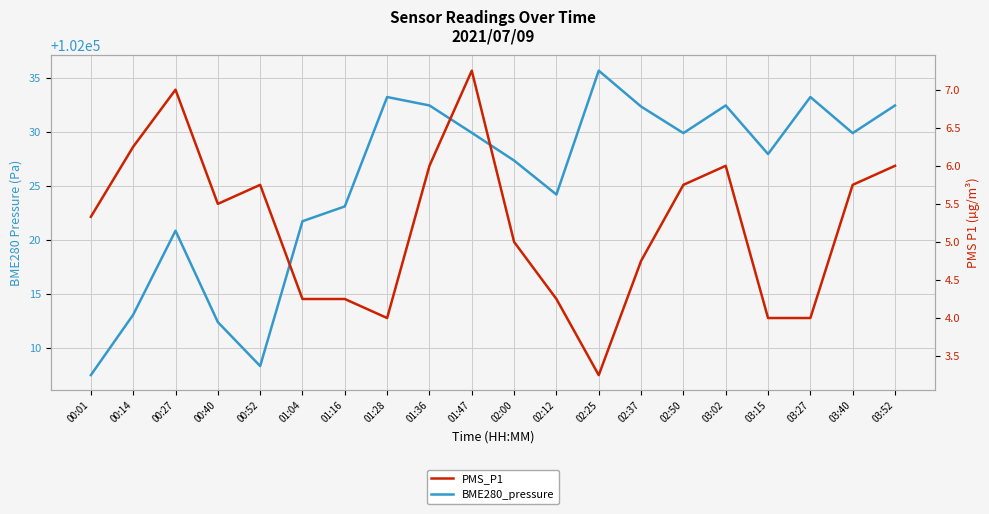

What is the difference between the highest and lowest values at 01:47?

102022.7